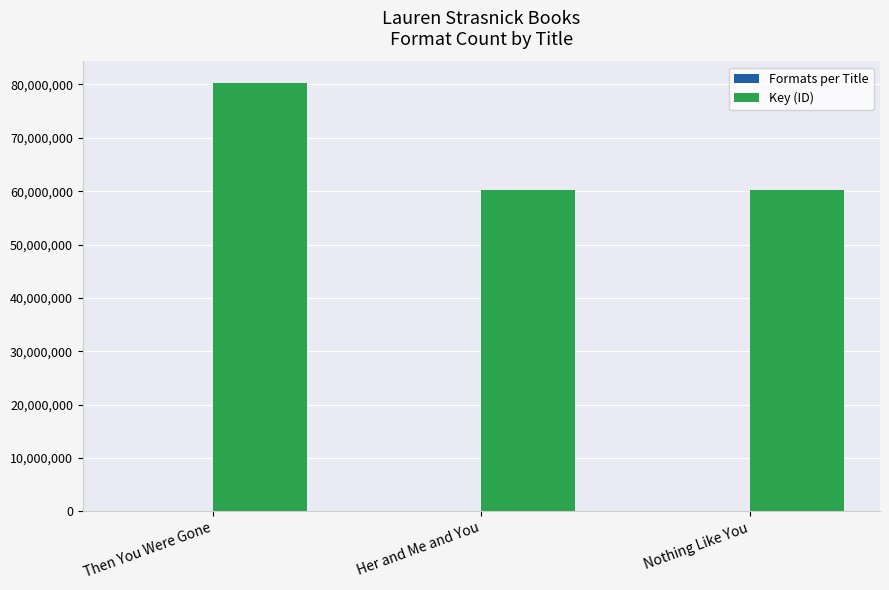

What is the spread (max minus min) of values at Then You Were Gone?

80298322